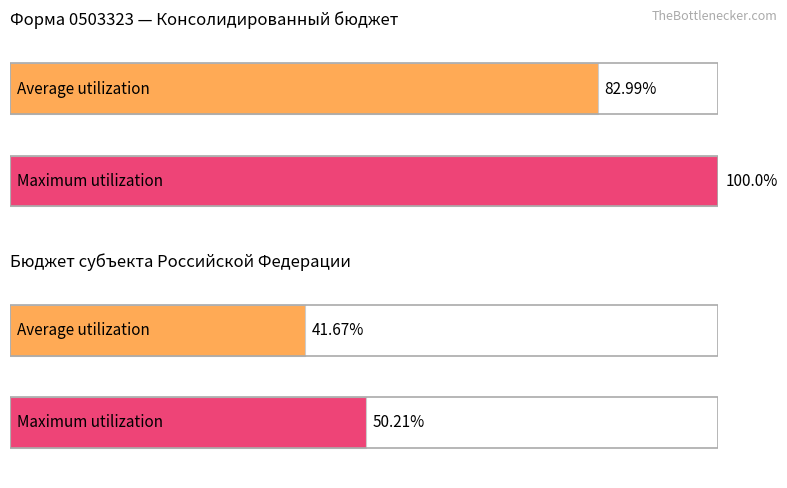

True or false: Maximum utilization has a value of 1421 at 2612.

False